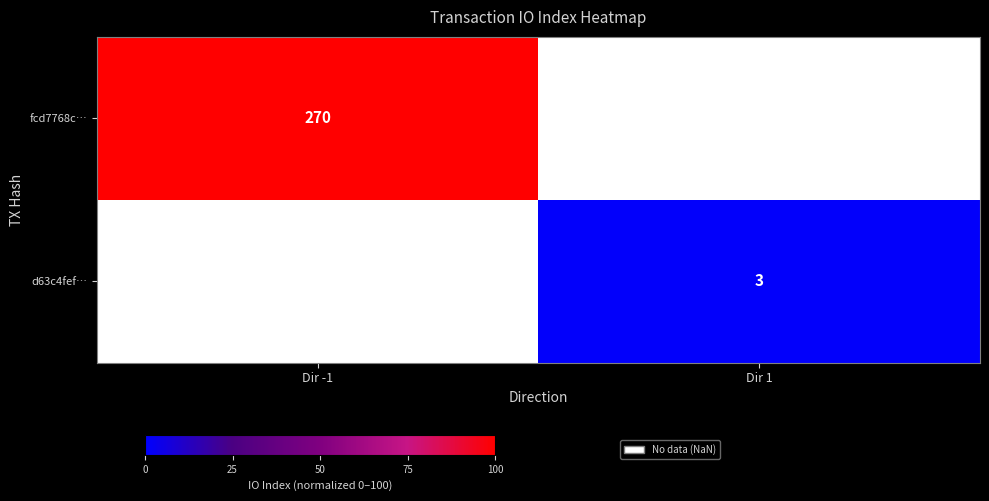

True or false: fcd7768c… has a value of 270 at Dir -1.

True